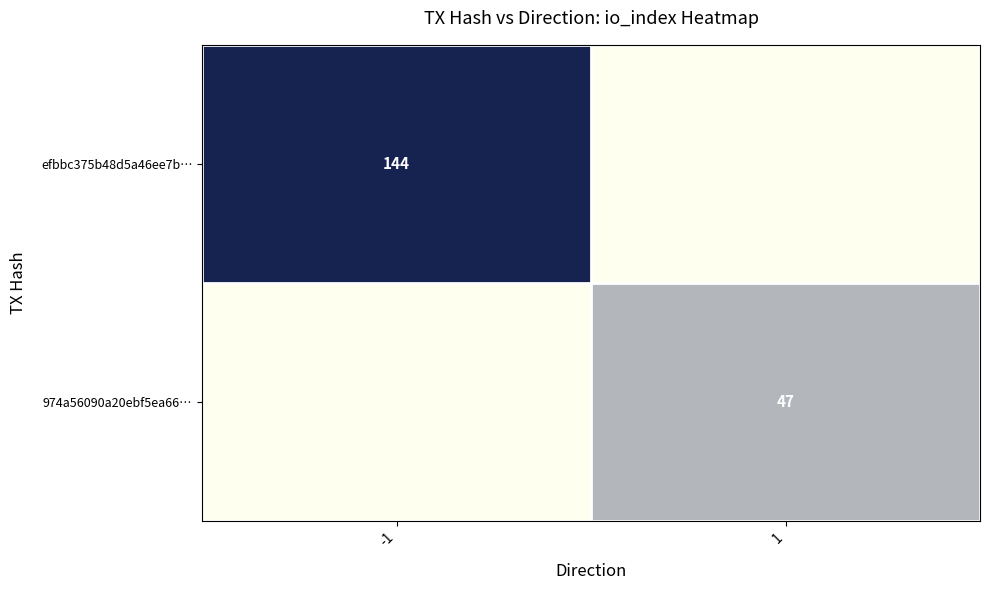

What is the difference between the highest and lowest values at -1?

144